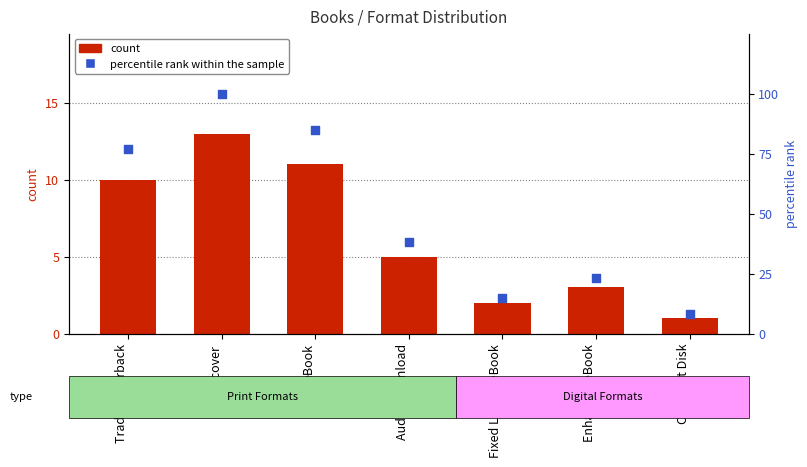

Which series has the largest Y range (max minus min)?

percentile rank within the sample